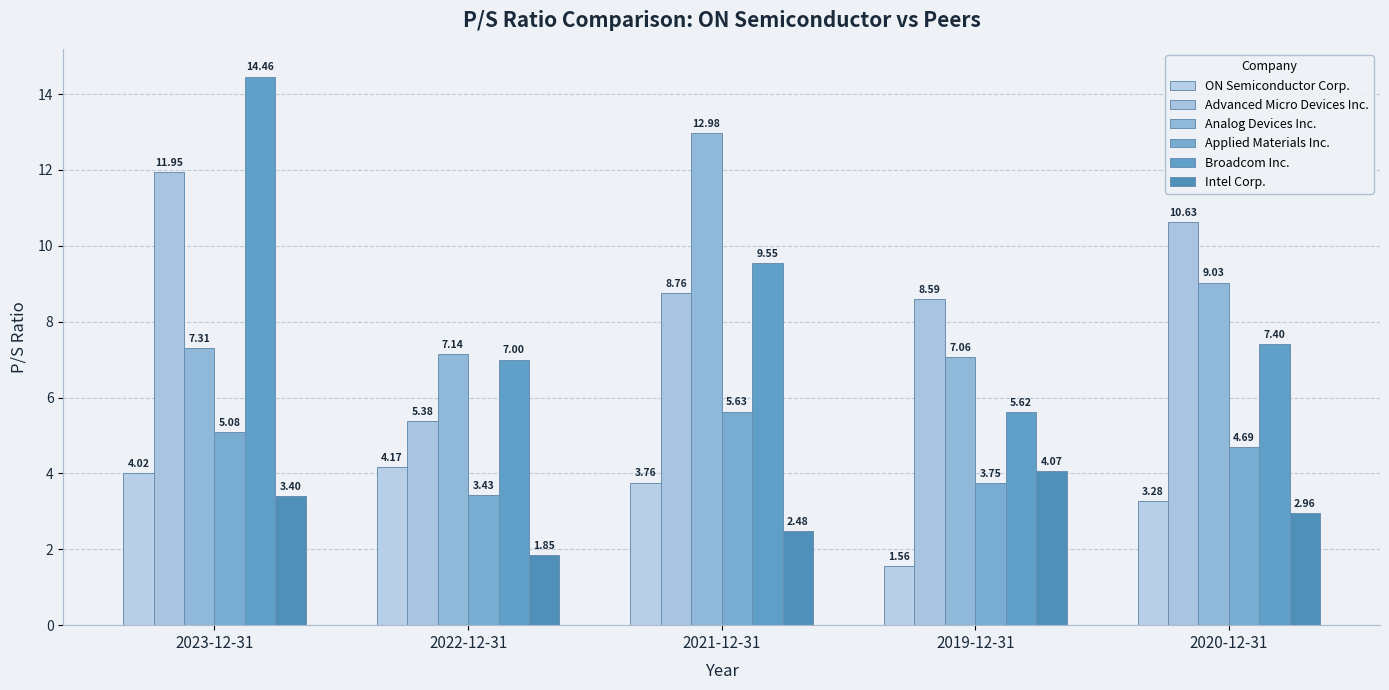

What is the difference between the maximum and second lowest values in the Applied Materials Inc. series?

1.9